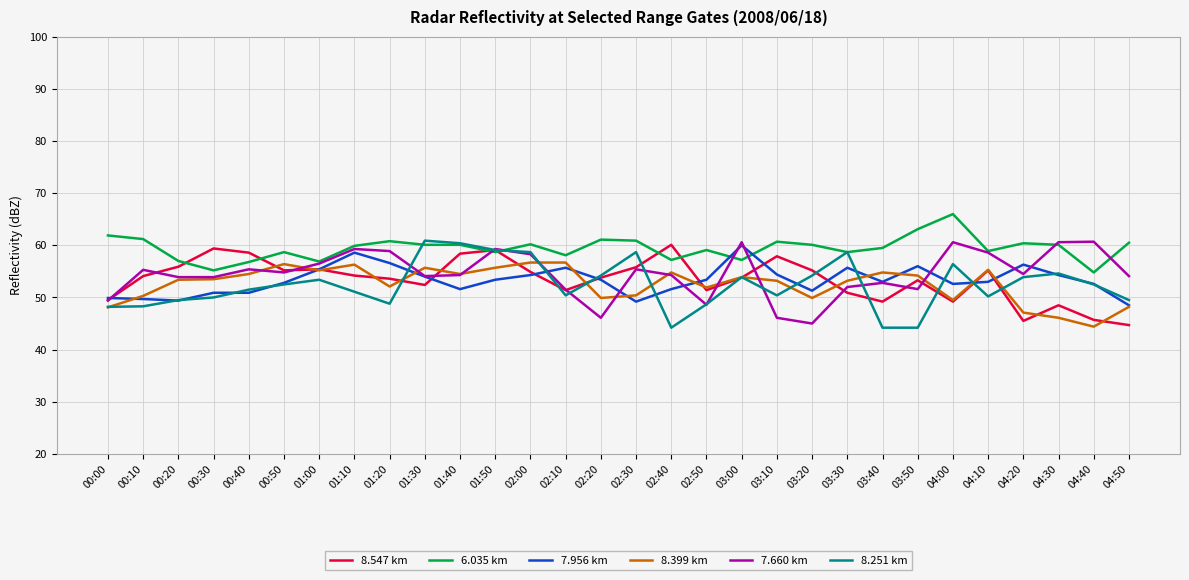

At which category does 6.035 km reach its first local peak?

00:50